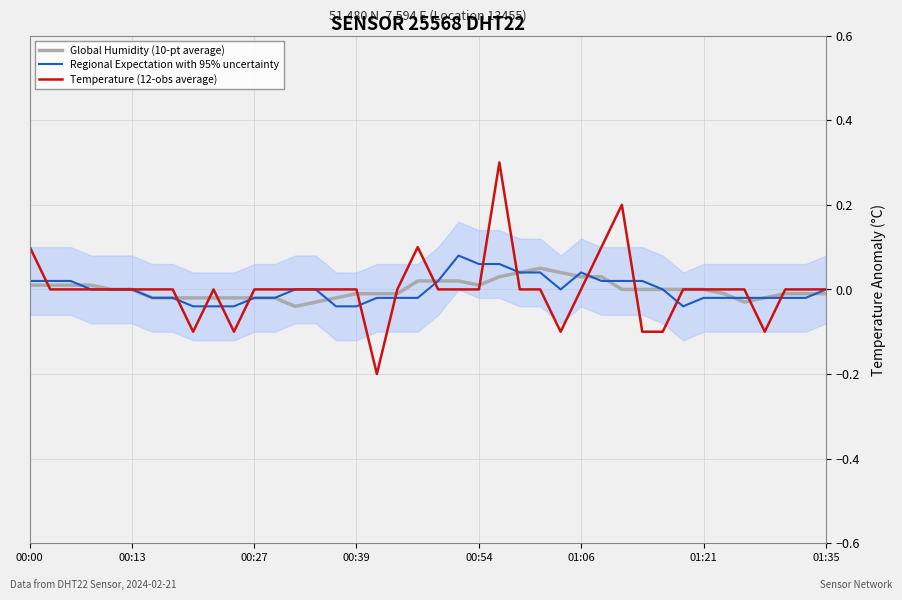

What position from the right is 29?

11